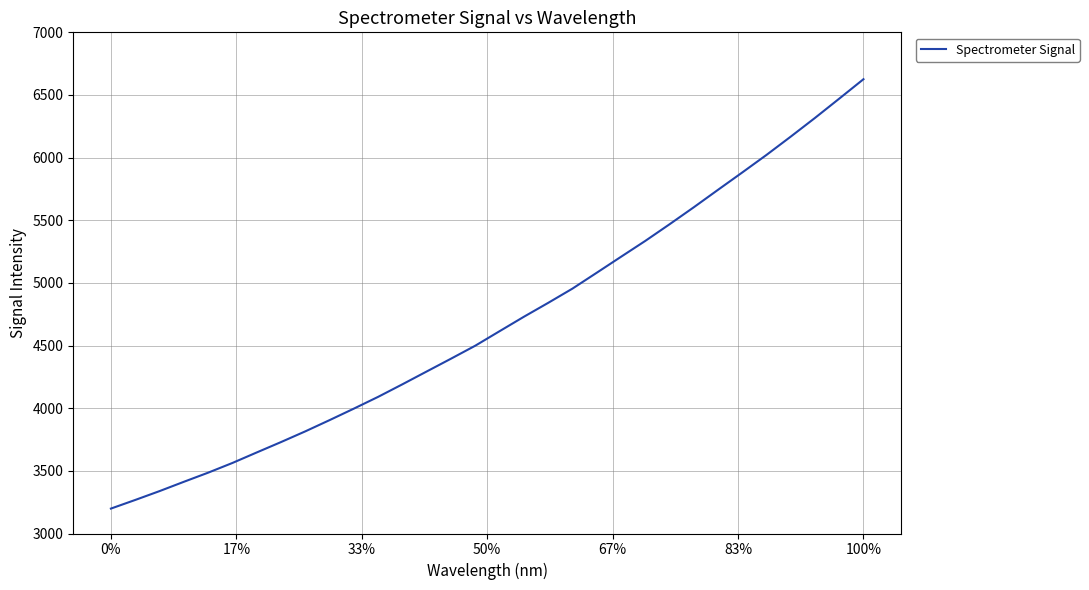

What is the minimum value shown in the chart?

3198.9